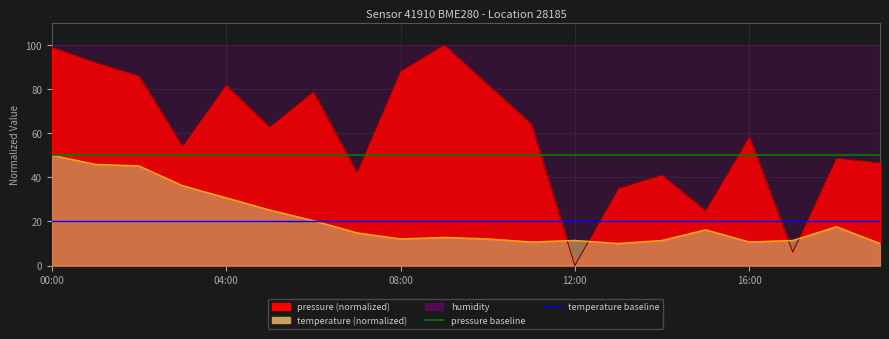

At which label does pressure baseline reach its peak?

00:00